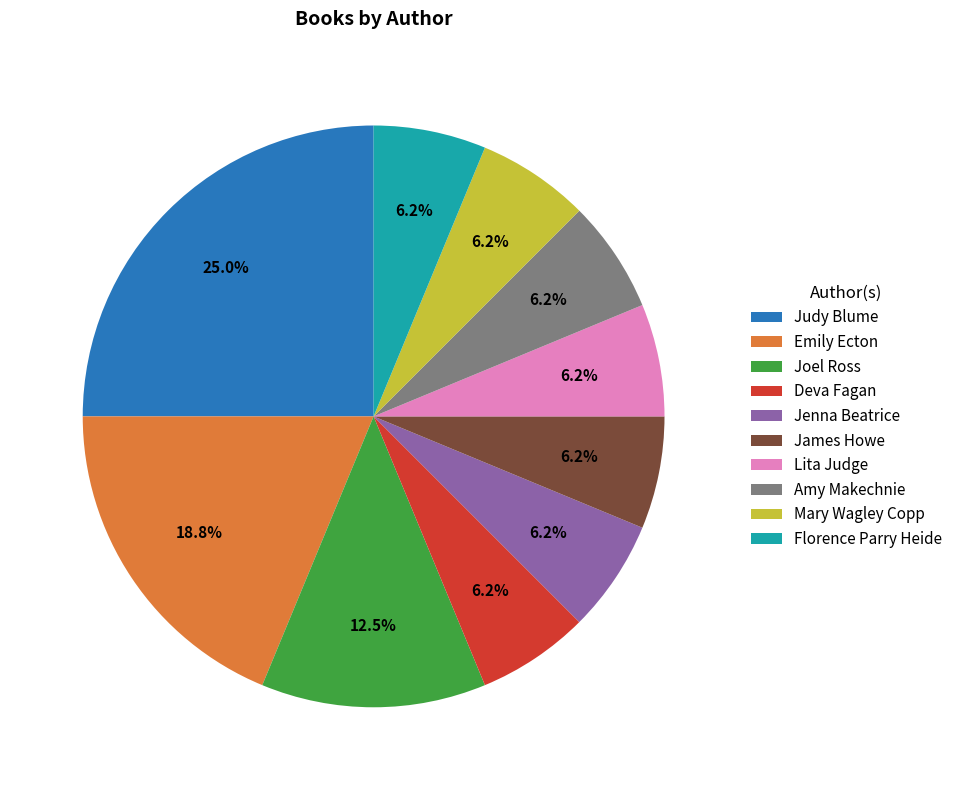

Is it true that Florence Parry Heide is 6% of the pie?

True